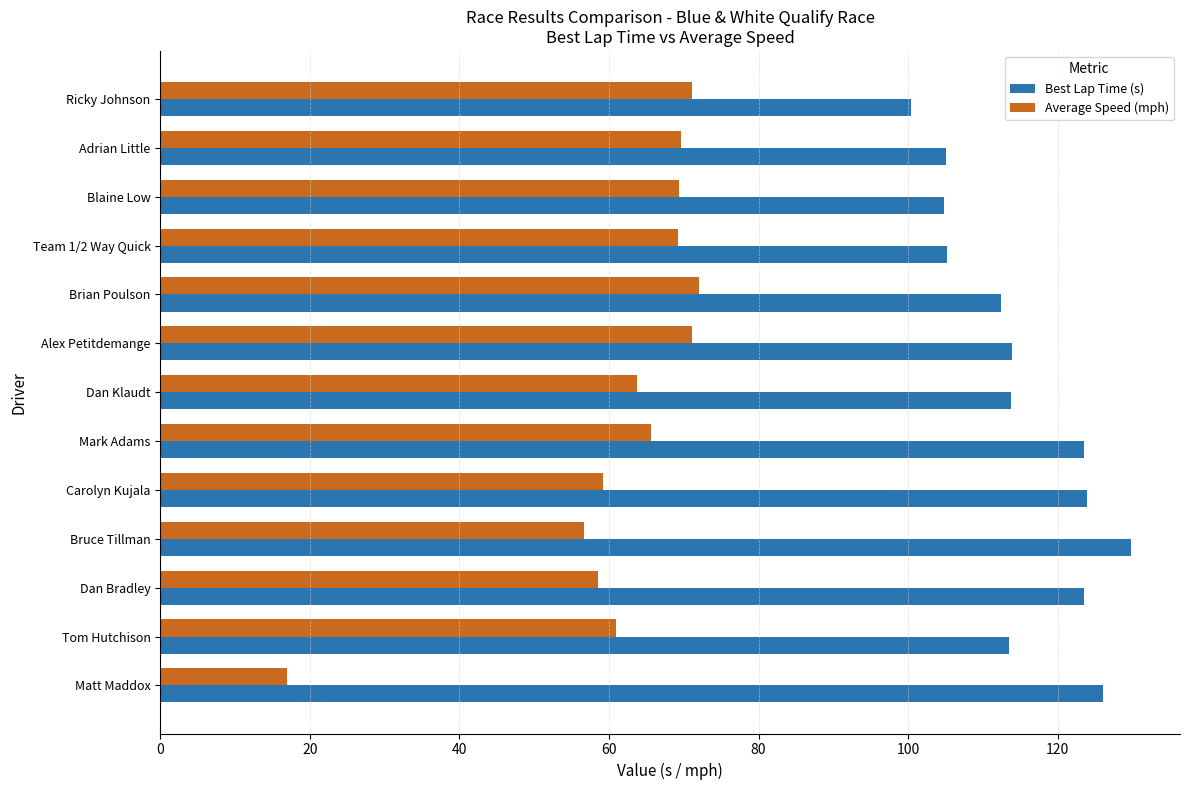

What is the approximate value of Average Speed (mph) at Dan Klaudt?

63.8